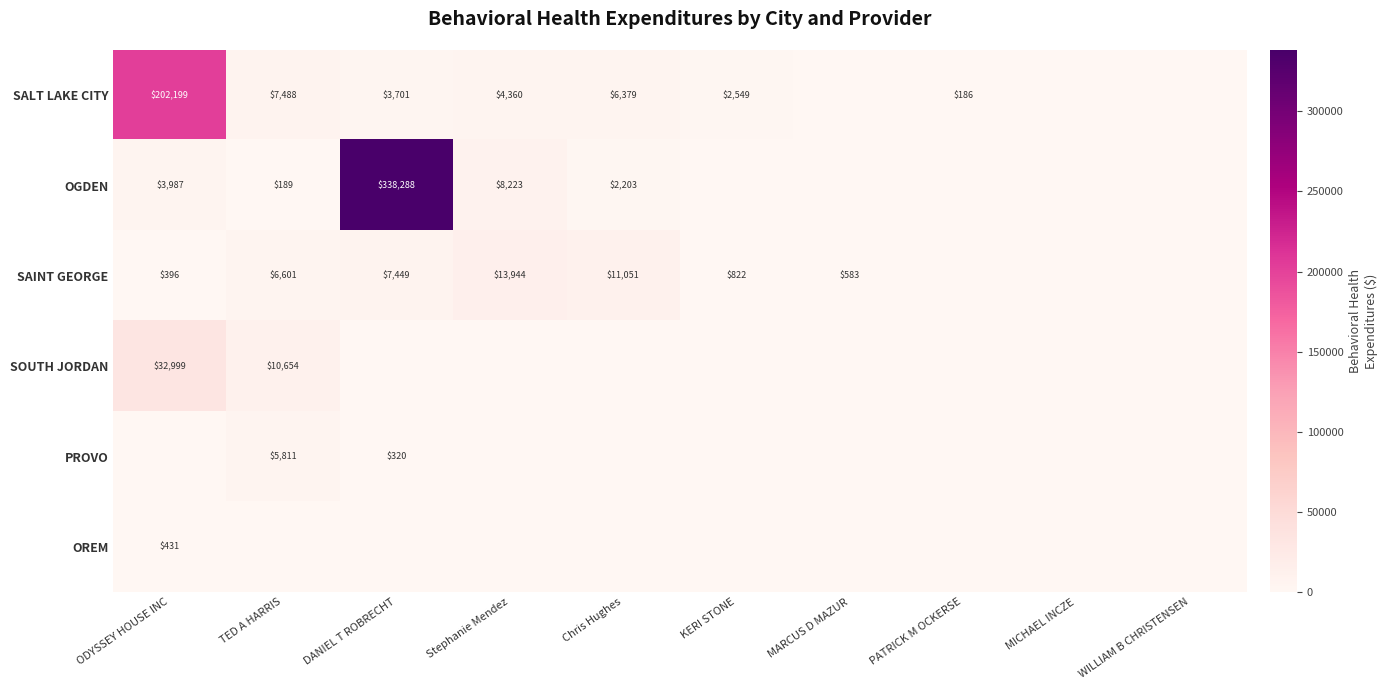

What is the sum of the SAINT GEORGE values at Stephanie Mendez and TED A HARRIS?

20545